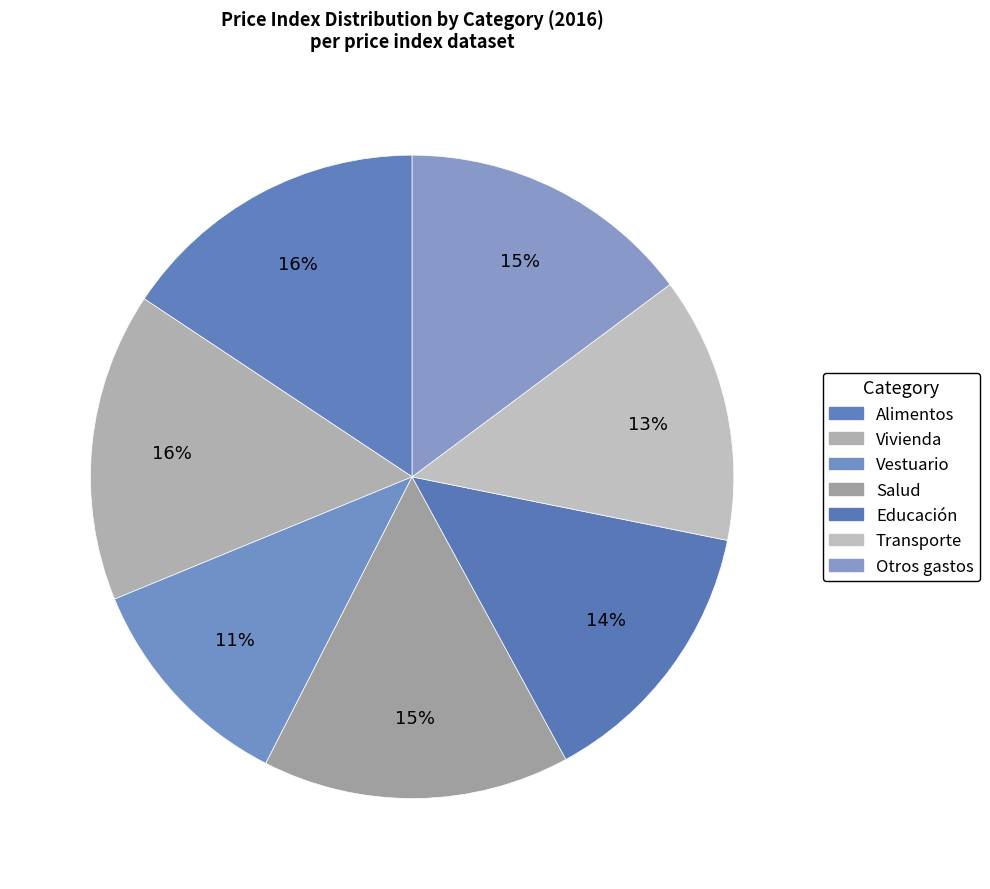

What percentage is the Transporte slice, to the nearest percent?

13%